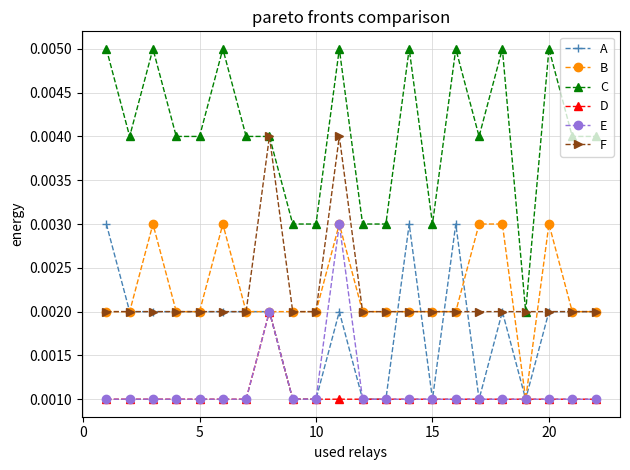

Which series has the widest spread of values?

C